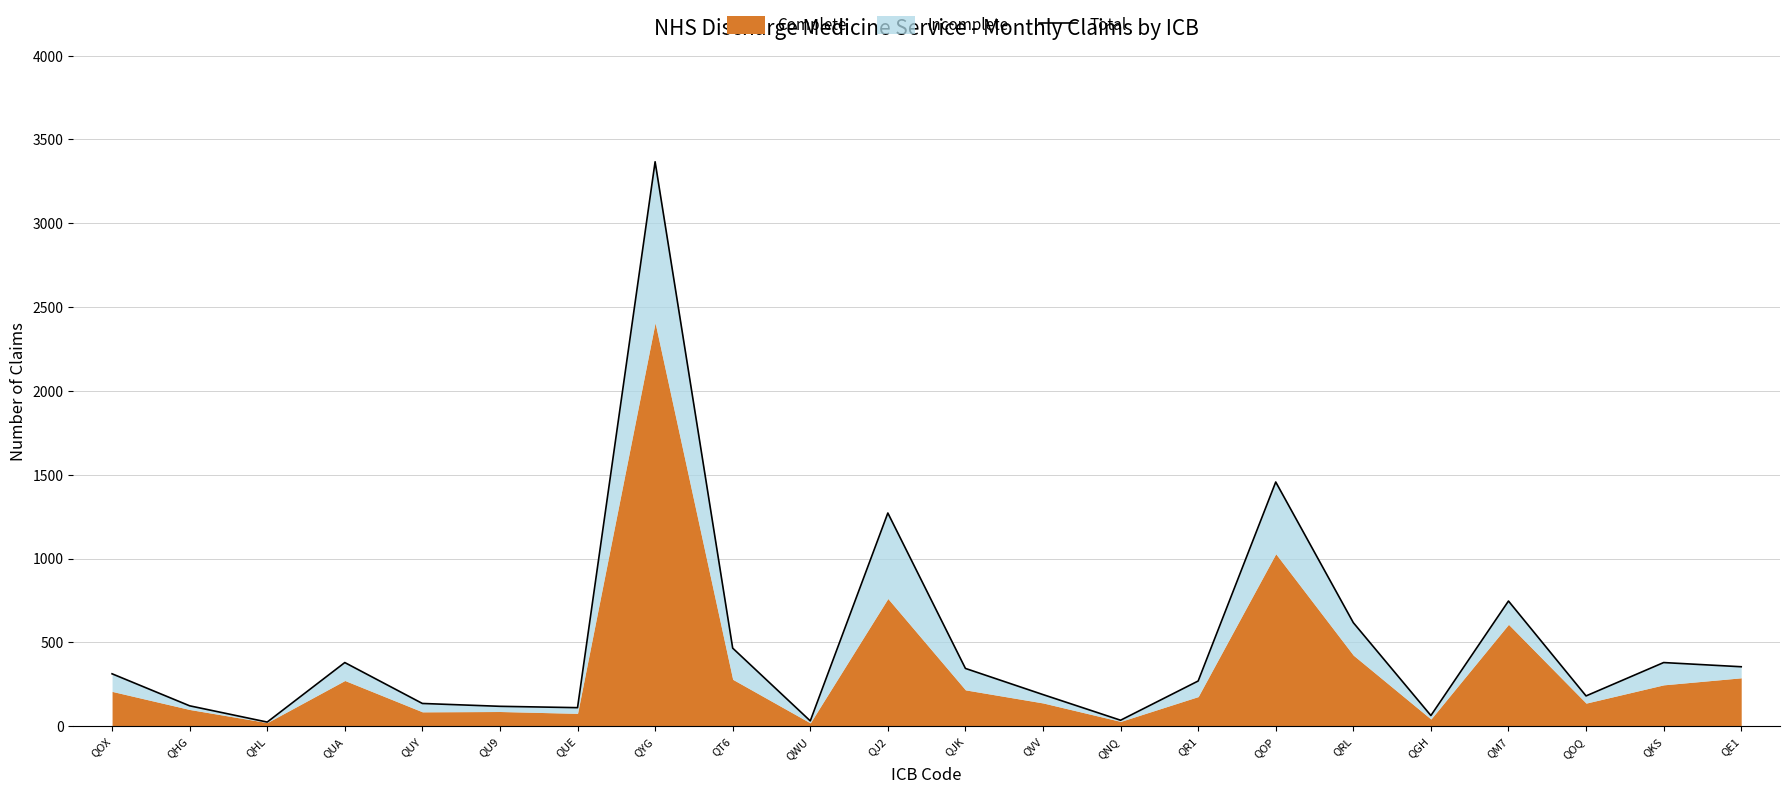

List the labels in order of value, largest first.

QYG, QOP, QJ2, QM7, QRL, QT6, QUA, QKS, QE1, QJK, QOX, QR1, QVV, QOQ, QUY, QHG, QU9, QUE, QGH, QNQ, QWU, QHL